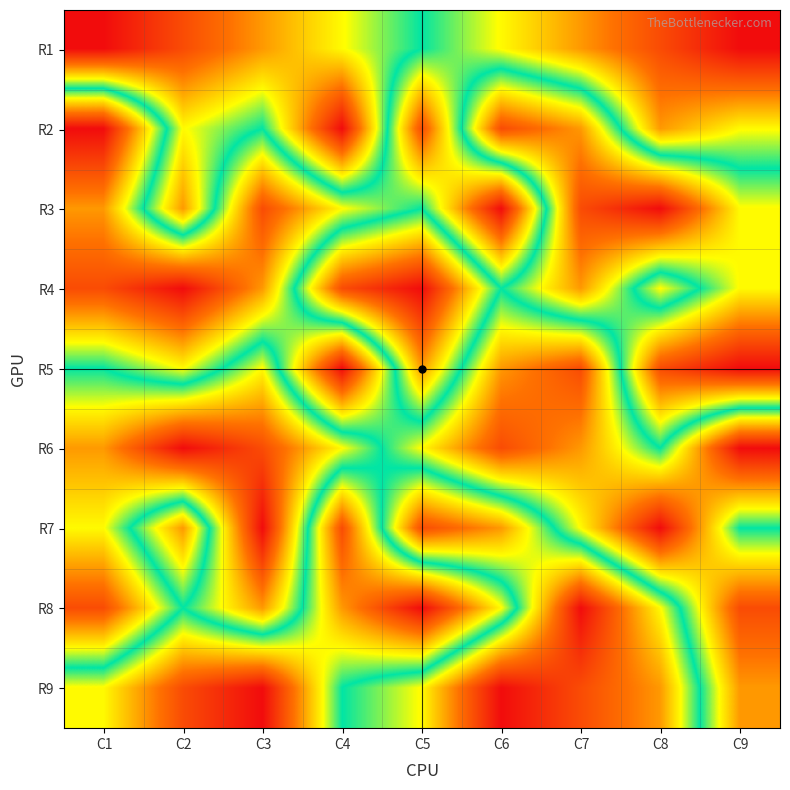

How many categories are shown in the chart?

9